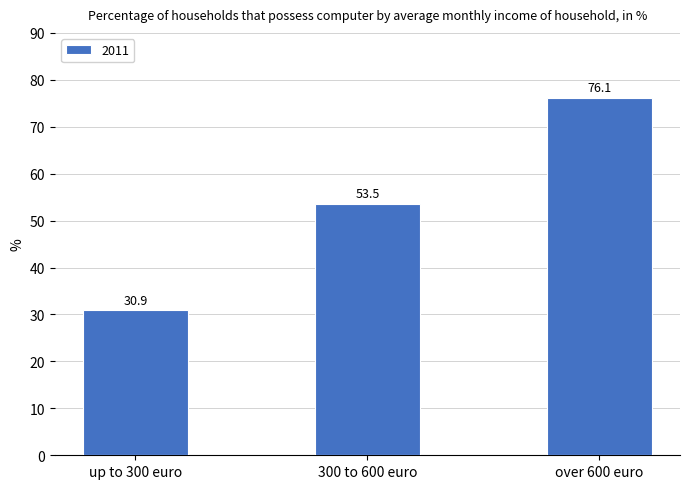

Rank the categories by value from lowest to highest.

up to 300 euro, 300 to 600 euro, over 600 euro